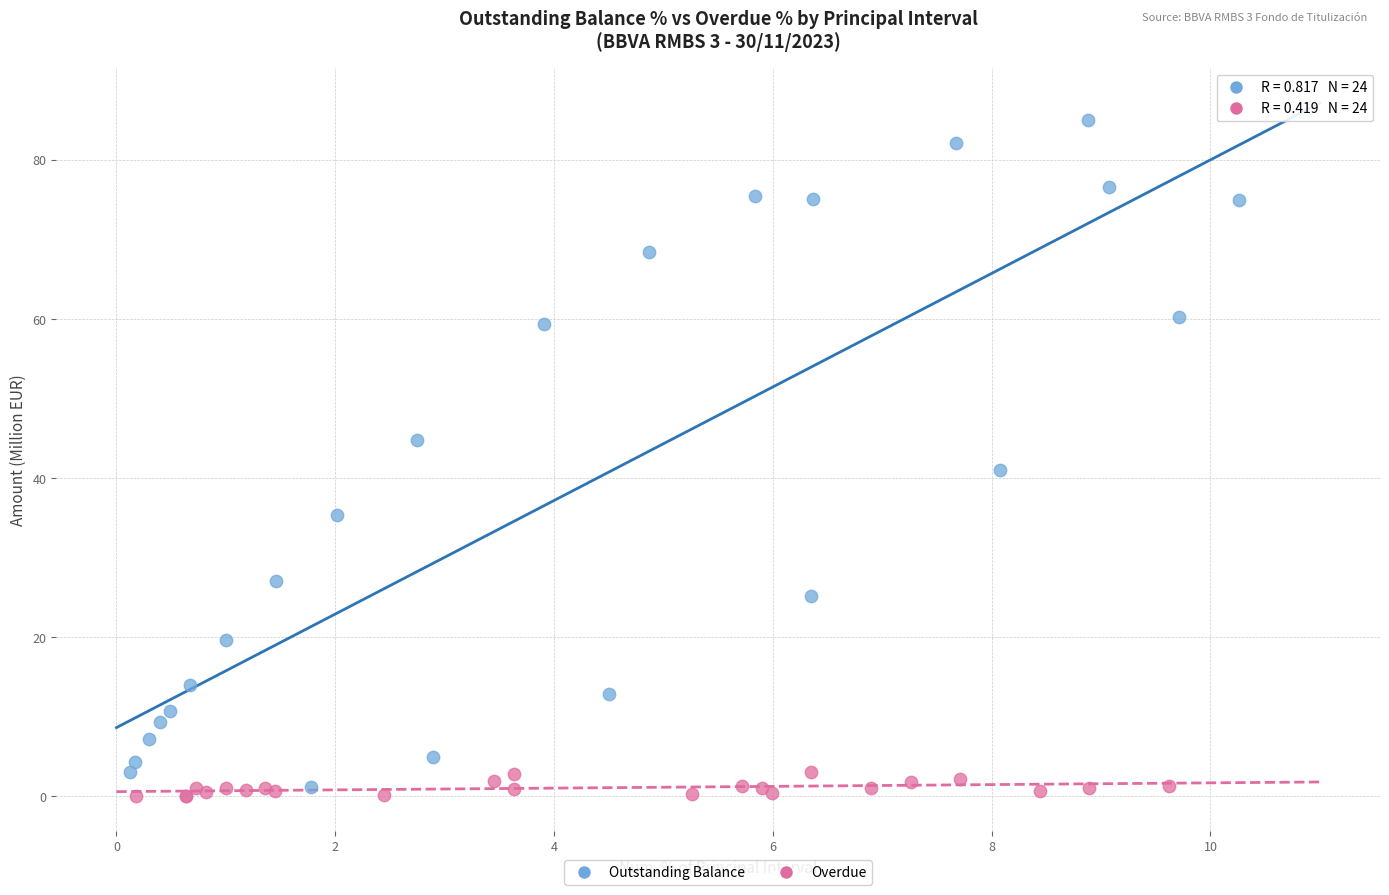

Which series contains the highest Y value?

Outstanding Balance